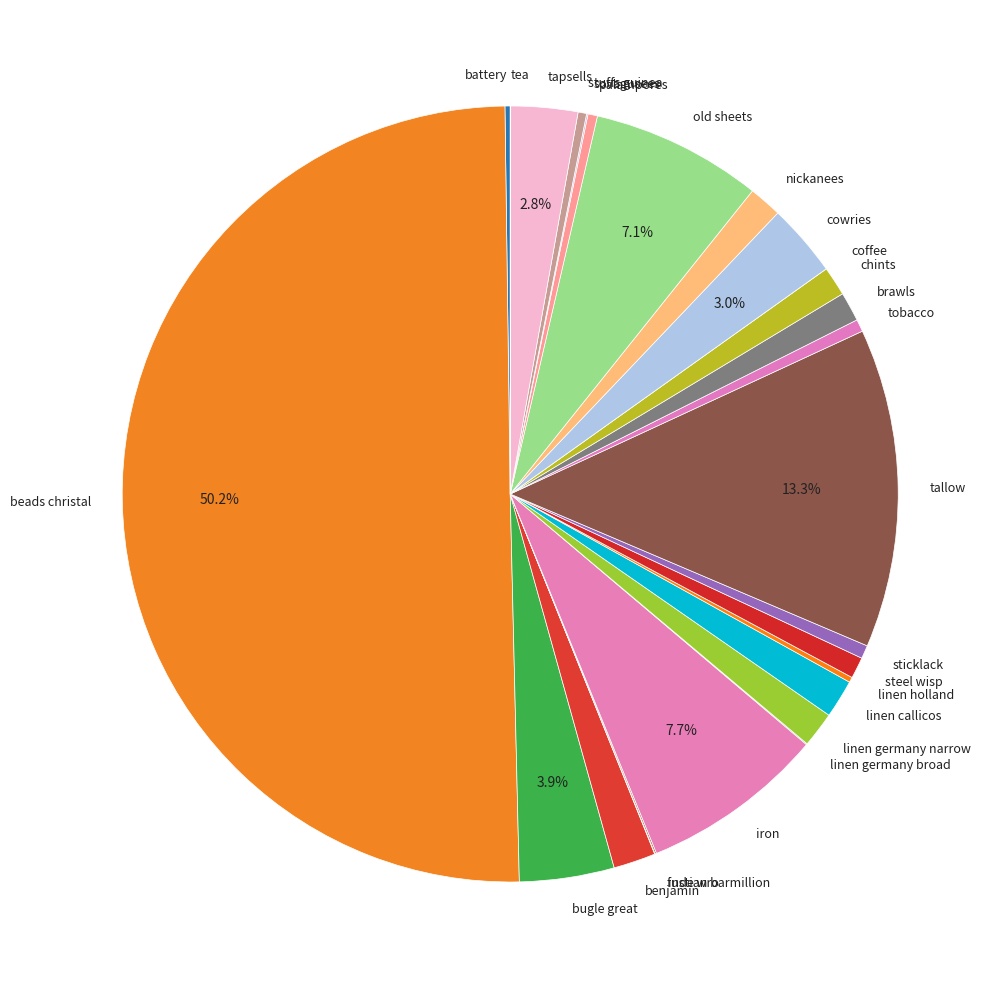

Is it true that beads christal is 56% of the pie?

False